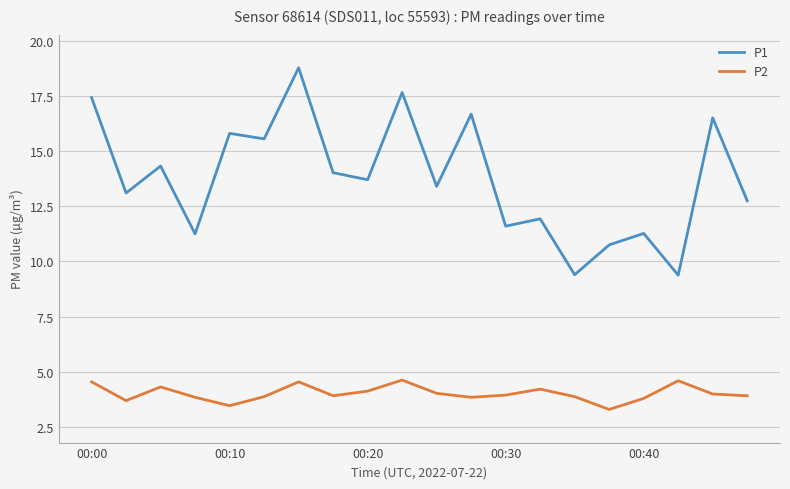

What is the average value of the P2 series?

4.0